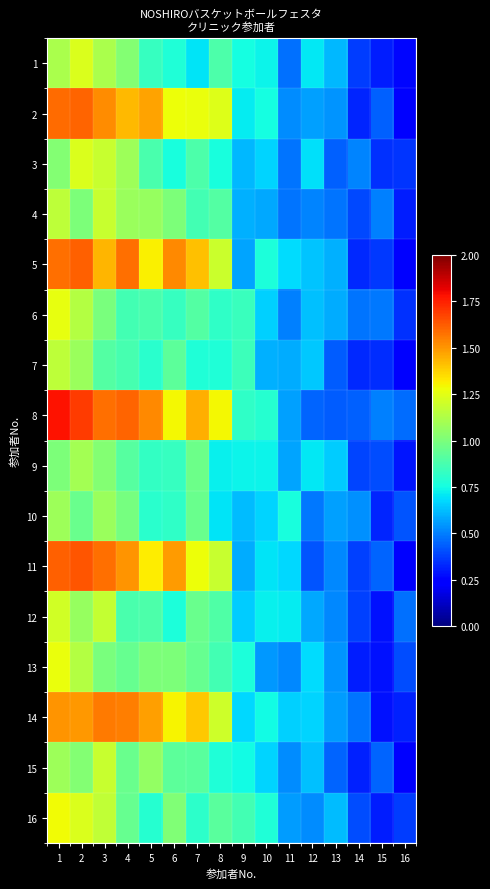

Reading right to left, what are all the values shown in this chart?

1: 16=0.3	15=0.3	14=0.4	13=0.6	12=0.7	11=0.5	10=0.7	9=0.8	8=0.9	7=0.7	6=0.8	5=0.8	4=1.0	3=1.1	2=1.2	1=1.1
2: 16=0.3	15=0.4	14=0.3	13=0.5	12=0.6	11=0.5	10=0.8	9=0.7	8=1.2	7=1.3	6=1.3	5=1.5	4=1.4	3=1.5	2=1.6	1=1.6
3: 16=0.4	15=0.3	14=0.5	13=0.4	12=0.7	11=0.5	10=0.7	9=0.6	8=0.8	7=0.9	6=0.8	5=0.9	4=1.1	3=1.2	2=1.2	1=1.0
4: 16=0.3	15=0.5	14=0.4	13=0.5	12=0.5	11=0.5	10=0.6	9=0.6	8=0.9	7=0.9	6=1.0	5=1.1	4=1.1	3=1.2	2=1.0	1=1.2
5: 16=0.2	15=0.4	14=0.3	13=0.6	12=0.6	11=0.7	10=0.8	9=0.6	8=1.2	7=1.4	6=1.5	5=1.3	4=1.6	3=1.4	2=1.6	1=1.6
6: 16=0.4	15=0.5	14=0.5	13=0.6	12=0.6	11=0.5	10=0.7	9=0.8	8=0.8	7=0.9	6=0.8	5=0.9	4=0.9	3=1.0	2=1.1	1=1.3
7: 16=0.3	15=0.3	14=0.3	13=0.4	12=0.6	11=0.6	10=0.6	9=0.8	8=0.8	7=0.8	6=0.9	5=0.8	4=0.9	3=0.9	2=1.1	1=1.2
8: 16=0.5	15=0.5	14=0.4	13=0.4	12=0.4	11=0.6	10=0.8	9=0.8	8=1.3	7=1.4	6=1.3	5=1.5	4=1.6	3=1.6	2=1.7	1=1.8
9: 16=0.3	15=0.4	14=0.4	13=0.7	12=0.7	11=0.6	10=0.7	9=0.7	8=0.7	7=1.0	6=0.8	5=0.8	4=0.9	3=1.0	2=1.1	1=1.0
10: 16=0.4	15=0.3	14=0.5	13=0.6	12=0.5	11=0.8	10=0.7	9=0.6	8=0.7	7=1.0	6=0.8	5=0.8	4=1.0	3=1.1	2=1.0	1=1.1
11: 16=0.3	15=0.4	14=0.4	13=0.5	12=0.4	11=0.7	10=0.7	9=0.6	8=1.2	7=1.3	6=1.5	5=1.3	4=1.5	3=1.6	2=1.6	1=1.6
12: 16=0.5	15=0.3	14=0.4	13=0.5	12=0.6	11=0.7	10=0.7	9=0.7	8=0.9	7=1.0	6=0.8	5=0.9	4=0.9	3=1.2	2=1.1	1=1.2
13: 16=0.4	15=0.3	14=0.3	13=0.5	12=0.7	11=0.5	10=0.5	9=0.8	8=0.9	7=0.9	6=1.0	5=1.0	4=0.9	3=1.0	2=1.1	1=1.3
14: 16=0.3	15=0.3	14=0.5	13=0.6	12=0.7	11=0.7	10=0.7	9=0.7	8=1.2	7=1.4	6=1.3	5=1.5	4=1.5	3=1.6	2=1.5	1=1.5
15: 16=0.3	15=0.4	14=0.3	13=0.4	12=0.6	11=0.5	10=0.7	9=0.7	8=0.8	7=0.9	6=0.9	5=1.1	4=1.0	3=1.2	2=1.0	1=1.1
16: 16=0.4	15=0.3	14=0.4	13=0.6	12=0.5	11=0.6	10=0.8	9=0.9	8=0.9	7=0.8	6=1.0	5=0.8	4=1.0	3=1.2	2=1.2	1=1.3